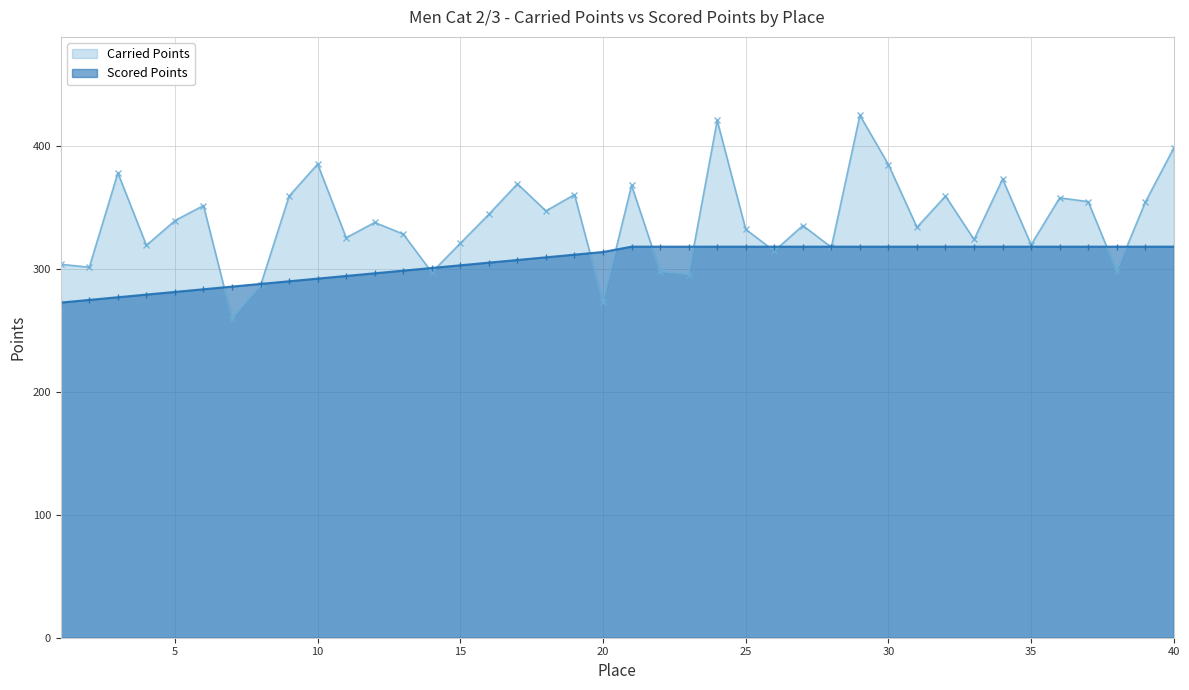

How many lines are shown in the chart?

2